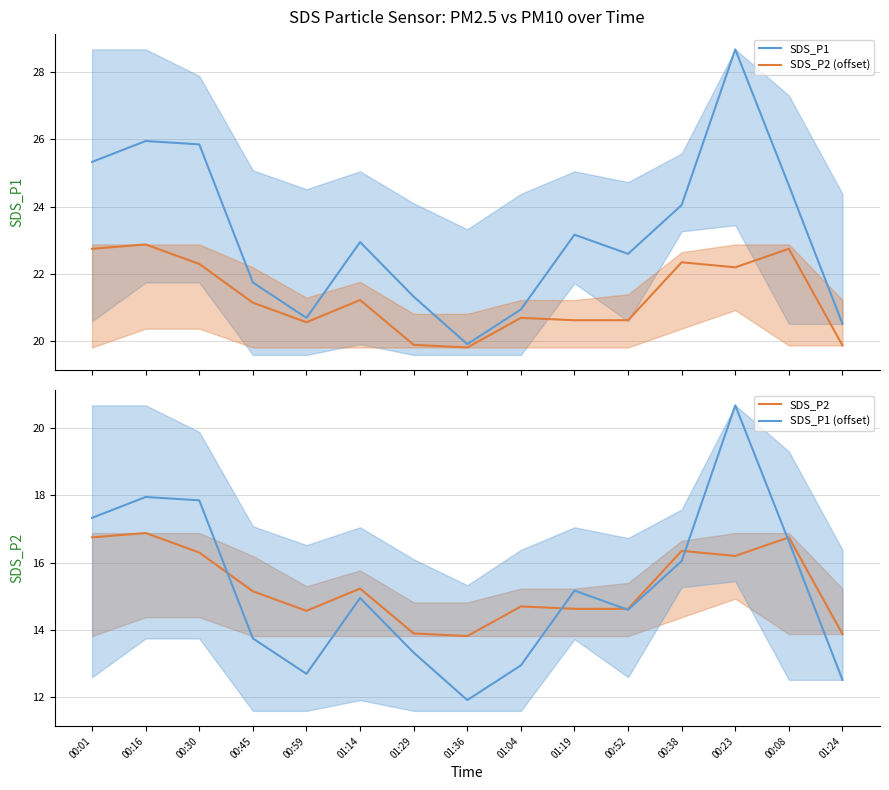

How many series are shown in this chart?

4